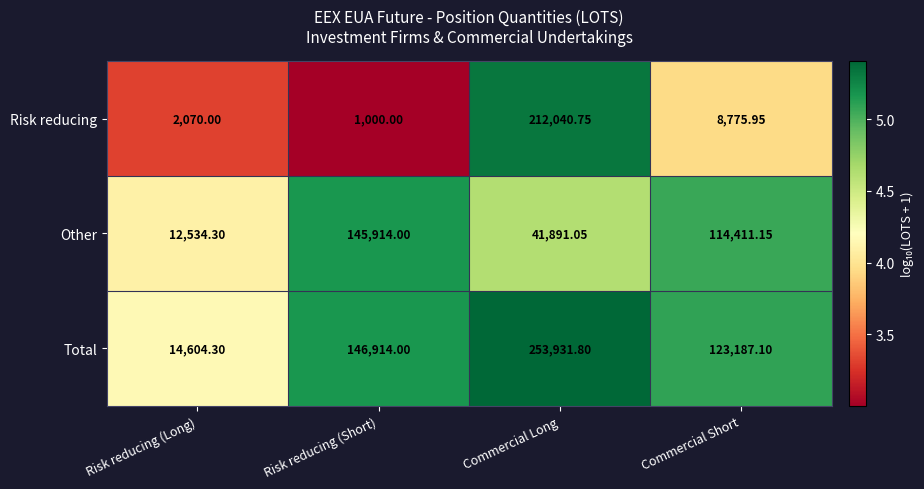

Which series has the widest spread of values?

Total